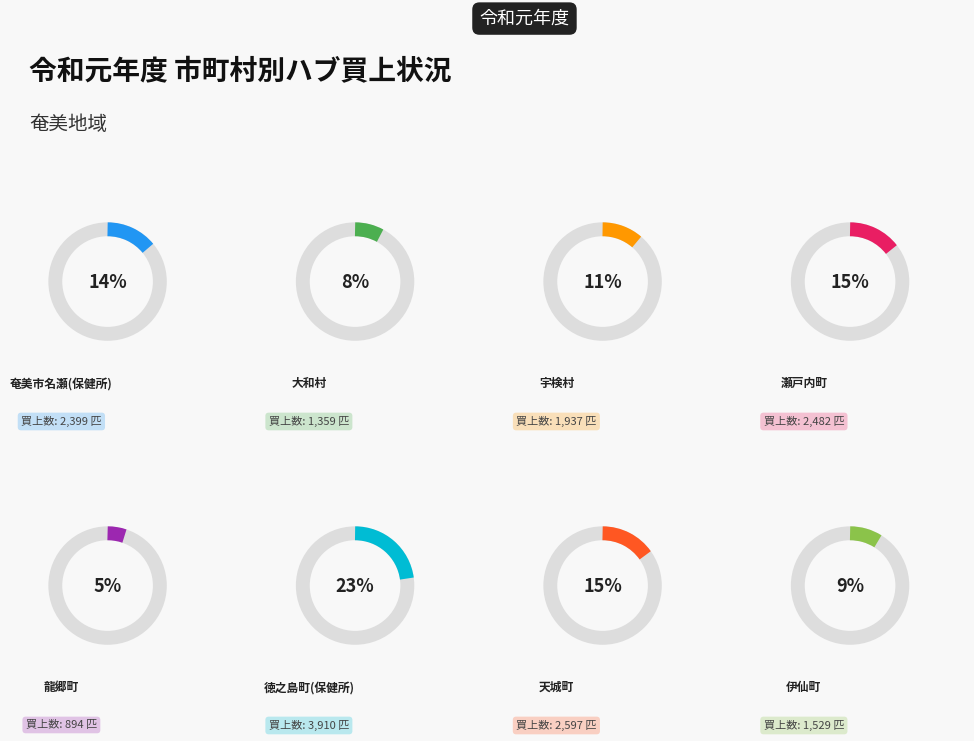

Does 徳之島町(保健所) account for over 50% of the chart?

No